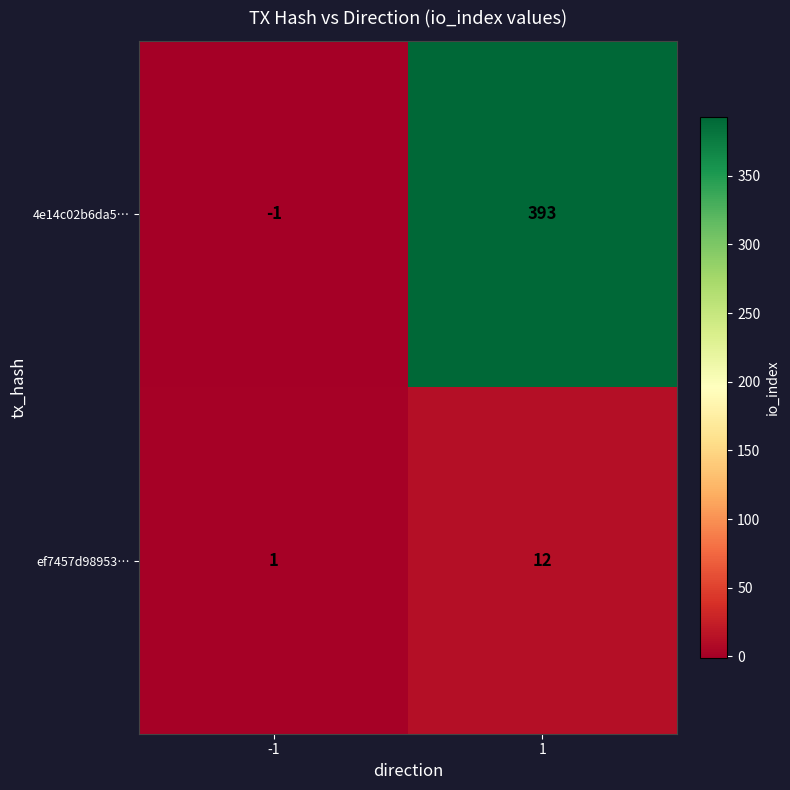

What is the greatest value displayed?

393